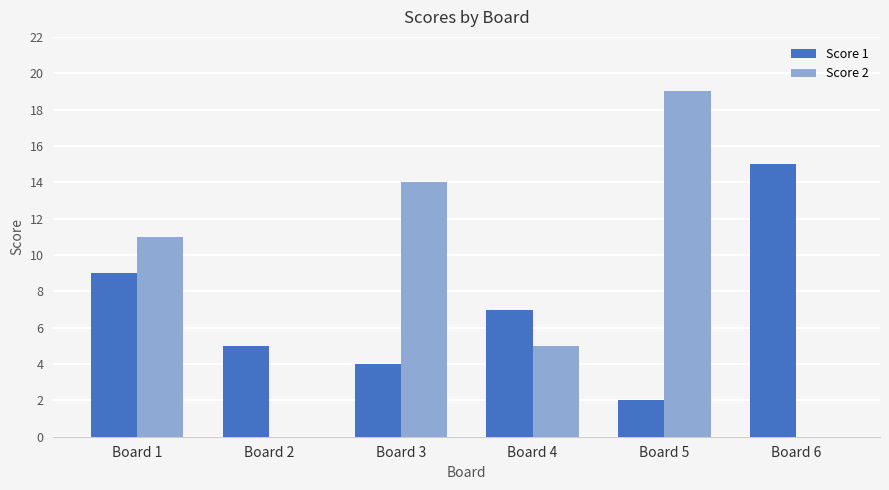

Reading left to right, transcribe all the data shown in this chart.

Score 1: Board 1=9	Board 2=5	Board 3=4	Board 4=7	Board 5=2	Board 6=15
Score 2: Board 1=11	Board 2=0	Board 3=14	Board 4=5	Board 5=19	Board 6=0